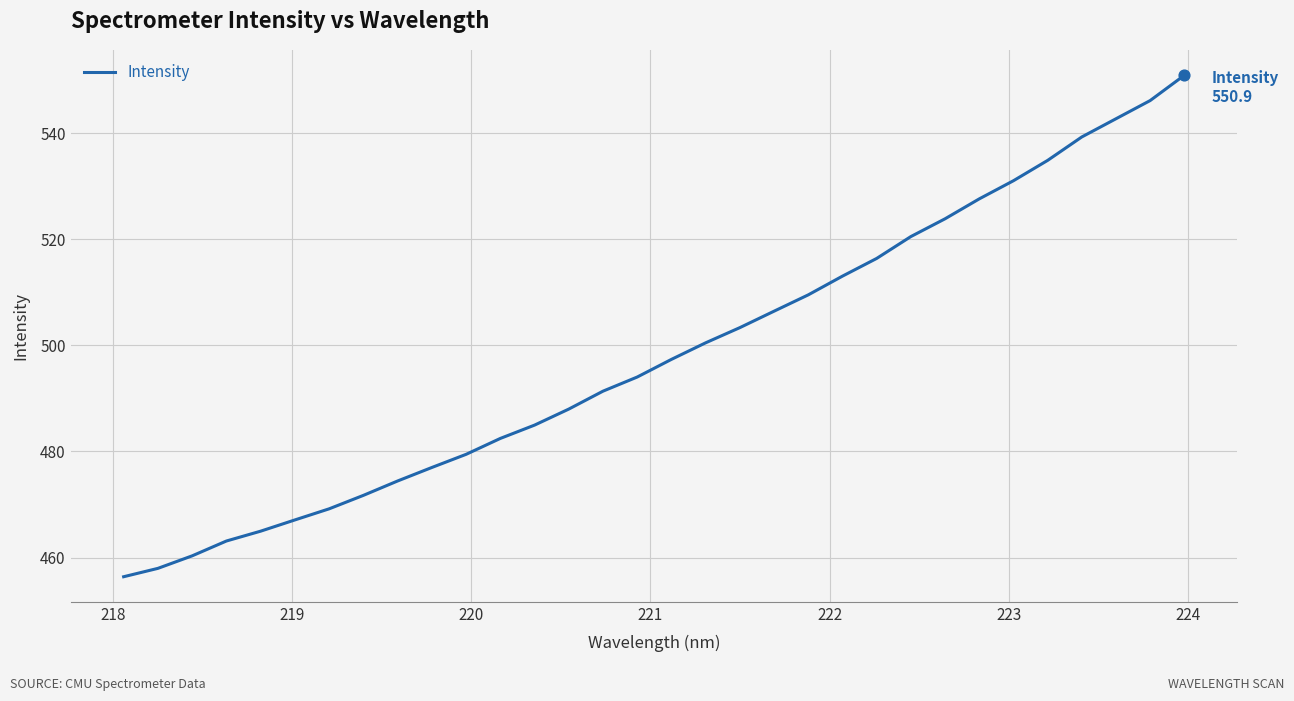

What is the difference between the maximum and minimum values?

94.5